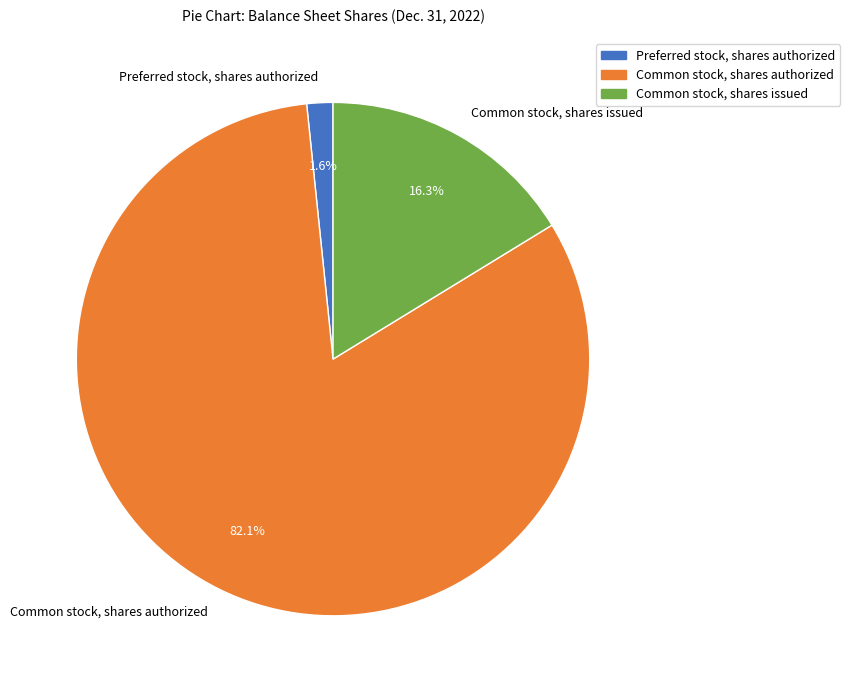

To the nearest percent, what is the combined percentage of Common stock, shares issued and Common stock, shares authorized?

98%